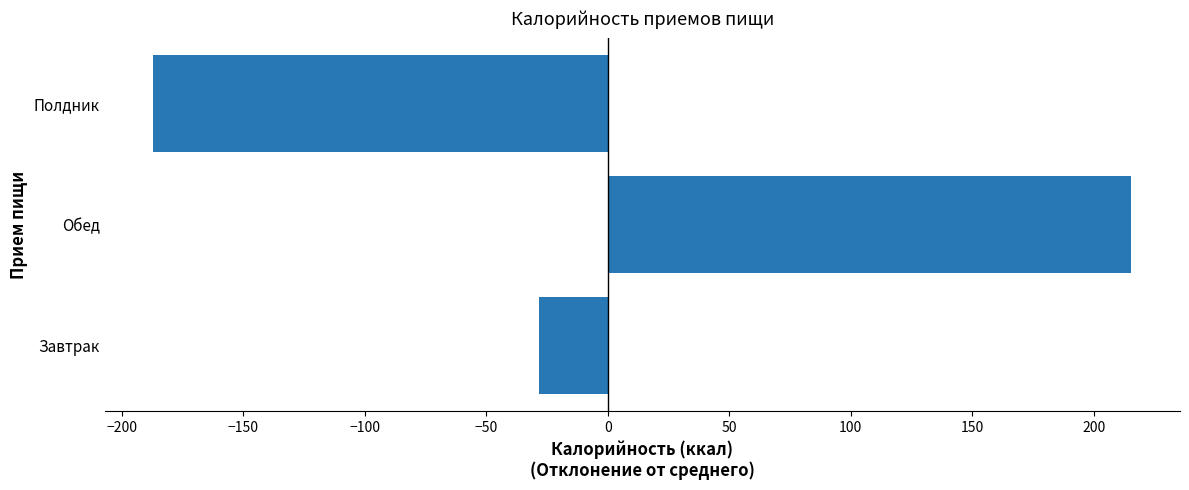

At which label is the value closest to 14?

Завтрак